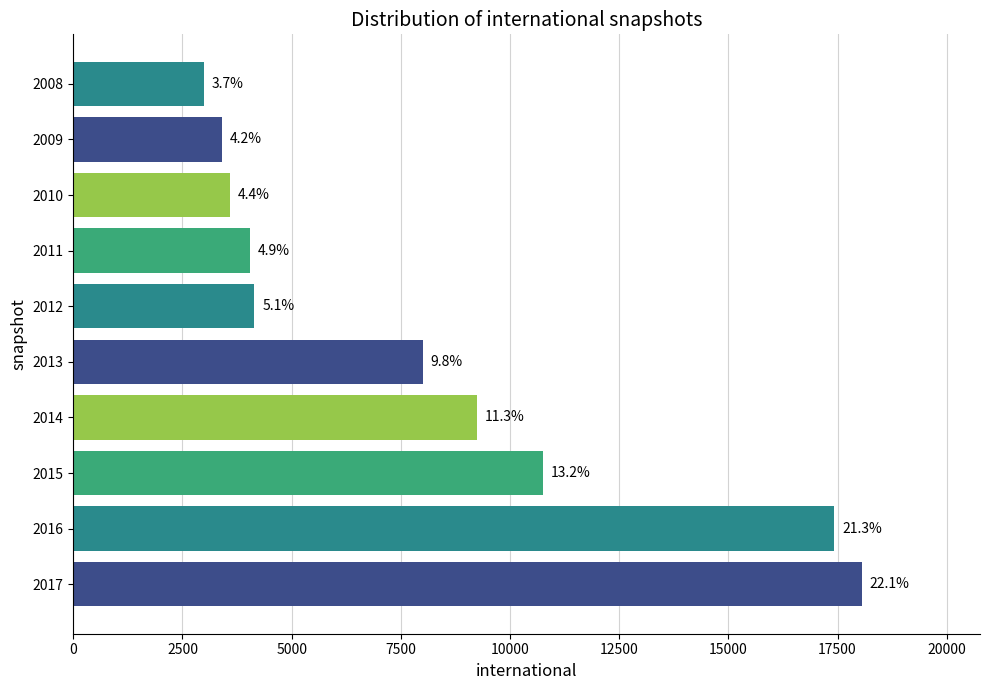

What is the average value?

8162